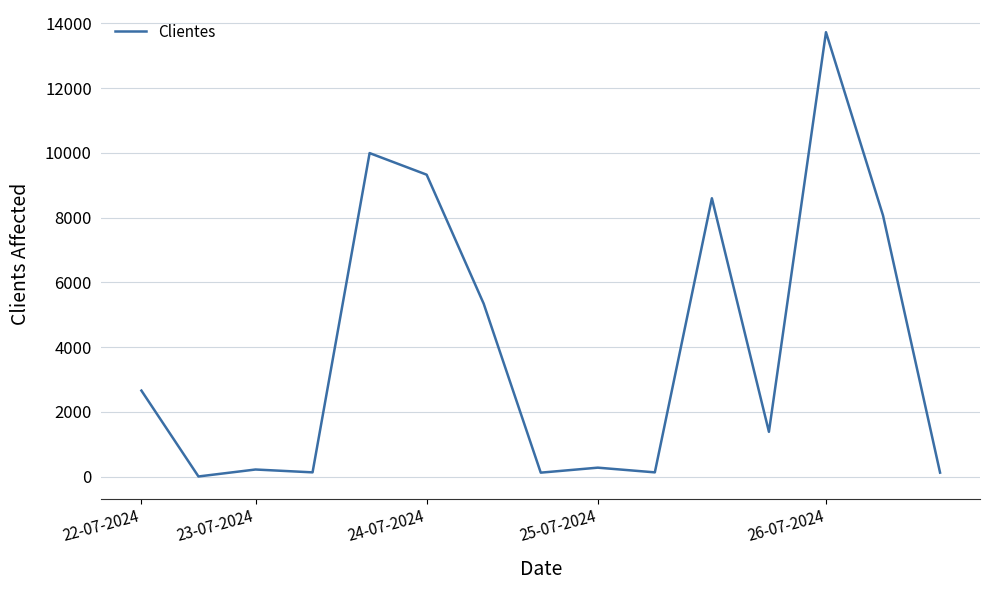

What is the greatest value displayed?

13723